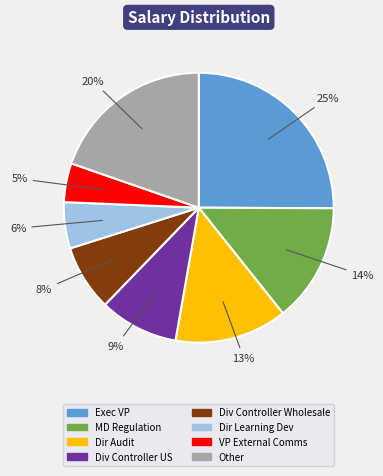

Do Div Controller US and Exec VP together represent more than half of the pie?

No